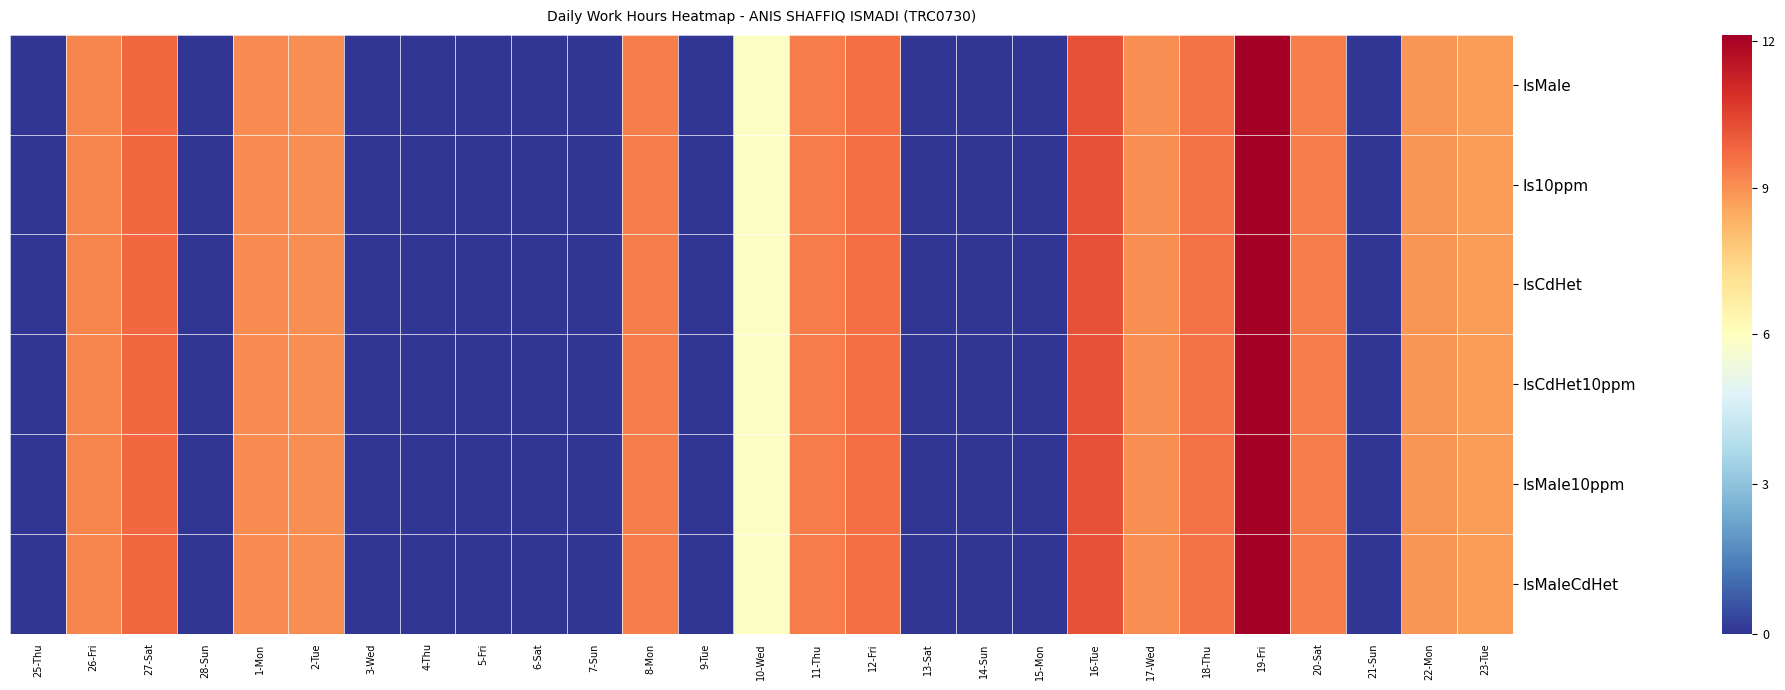

Reading left to right, extract all data points from this chart.

IsMale: 25-Thu=0.0	26-Fri=9.2	27-Sat=9.8	28-Sun=0.0	1-Mon=9.1	2-Tue=9.1	3-Wed=0.0	4-Thu=0.0	5-Fri=0.0	6-Sat=0.0	7-Sun=0.0	8-Mon=9.3	9-Tue=0.0	10-Wed=5.9	11-Thu=9.4	12-Fri=9.6	13-Sat=0.0	14-Sun=0.0	15-Mon=0.0	16-Tue=10.2	17-Wed=9.0	18-Thu=9.6	19-Fri=12.1	20-Sat=9.3	21-Sun=0.0	22-Mon=8.9	23-Tue=8.8
Is10ppm: 25-Thu=0.0	26-Fri=9.2	27-Sat=9.8	28-Sun=0.0	1-Mon=9.1	2-Tue=9.1	3-Wed=0.0	4-Thu=0.0	5-Fri=0.0	6-Sat=0.0	7-Sun=0.0	8-Mon=9.3	9-Tue=0.0	10-Wed=5.9	11-Thu=9.4	12-Fri=9.6	13-Sat=0.0	14-Sun=0.0	15-Mon=0.0	16-Tue=10.2	17-Wed=9.0	18-Thu=9.6	19-Fri=12.1	20-Sat=9.3	21-Sun=0.0	22-Mon=8.9	23-Tue=8.8
IsCdHet: 25-Thu=0.0	26-Fri=9.2	27-Sat=9.8	28-Sun=0.0	1-Mon=9.1	2-Tue=9.1	3-Wed=0.0	4-Thu=0.0	5-Fri=0.0	6-Sat=0.0	7-Sun=0.0	8-Mon=9.3	9-Tue=0.0	10-Wed=5.9	11-Thu=9.4	12-Fri=9.6	13-Sat=0.0	14-Sun=0.0	15-Mon=0.0	16-Tue=10.2	17-Wed=9.0	18-Thu=9.6	19-Fri=12.1	20-Sat=9.3	21-Sun=0.0	22-Mon=8.9	23-Tue=8.8
IsCdHet10ppm: 25-Thu=0.0	26-Fri=9.2	27-Sat=9.8	28-Sun=0.0	1-Mon=9.1	2-Tue=9.1	3-Wed=0.0	4-Thu=0.0	5-Fri=0.0	6-Sat=0.0	7-Sun=0.0	8-Mon=9.3	9-Tue=0.0	10-Wed=5.9	11-Thu=9.4	12-Fri=9.6	13-Sat=0.0	14-Sun=0.0	15-Mon=0.0	16-Tue=10.2	17-Wed=9.0	18-Thu=9.6	19-Fri=12.1	20-Sat=9.3	21-Sun=0.0	22-Mon=8.9	23-Tue=8.8
IsMale10ppm: 25-Thu=0.0	26-Fri=9.2	27-Sat=9.8	28-Sun=0.0	1-Mon=9.1	2-Tue=9.1	3-Wed=0.0	4-Thu=0.0	5-Fri=0.0	6-Sat=0.0	7-Sun=0.0	8-Mon=9.3	9-Tue=0.0	10-Wed=5.9	11-Thu=9.4	12-Fri=9.6	13-Sat=0.0	14-Sun=0.0	15-Mon=0.0	16-Tue=10.2	17-Wed=9.0	18-Thu=9.6	19-Fri=12.1	20-Sat=9.3	21-Sun=0.0	22-Mon=8.9	23-Tue=8.8
IsMaleCdHet: 25-Thu=0.0	26-Fri=9.2	27-Sat=9.8	28-Sun=0.0	1-Mon=9.1	2-Tue=9.1	3-Wed=0.0	4-Thu=0.0	5-Fri=0.0	6-Sat=0.0	7-Sun=0.0	8-Mon=9.3	9-Tue=0.0	10-Wed=5.9	11-Thu=9.4	12-Fri=9.6	13-Sat=0.0	14-Sun=0.0	15-Mon=0.0	16-Tue=10.2	17-Wed=9.0	18-Thu=9.6	19-Fri=12.1	20-Sat=9.3	21-Sun=0.0	22-Mon=8.9	23-Tue=8.8